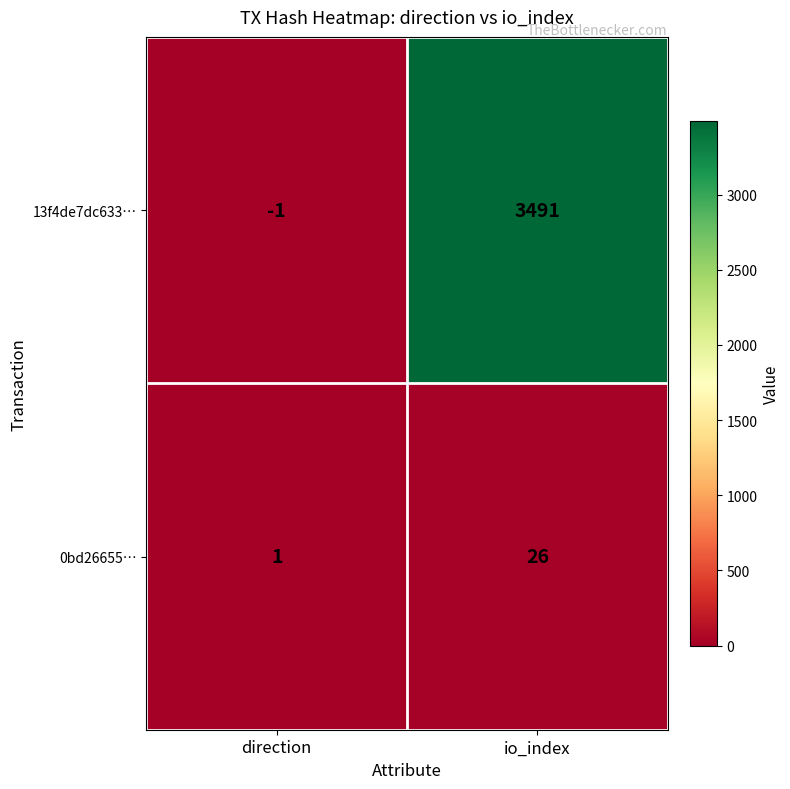

The value of 0bd26655… at io_index is 39. True or false?

False